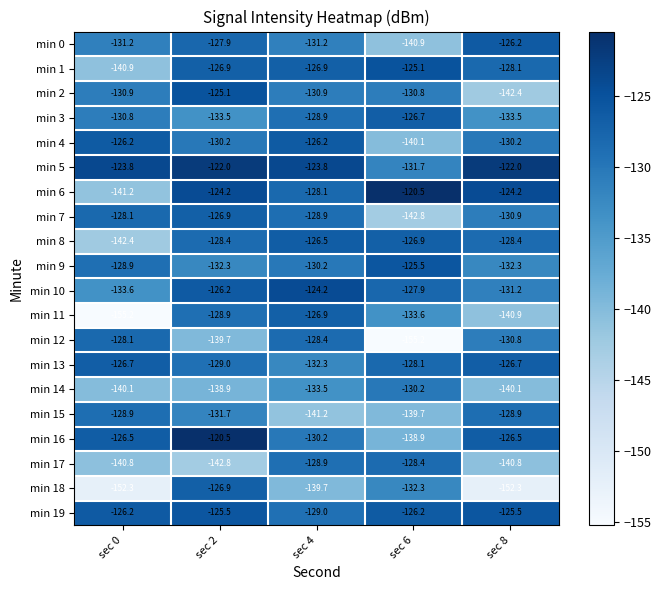

Between sec 0 and sec 8, which series saw the biggest shift?

min 6